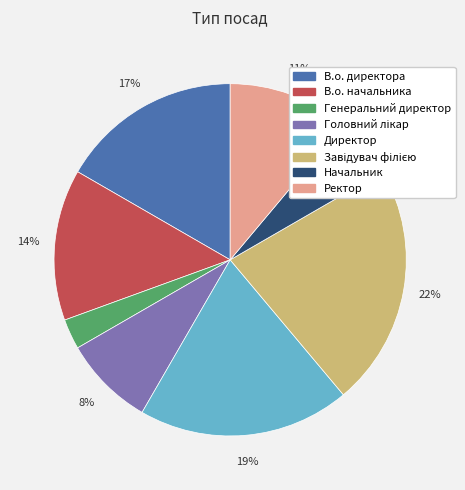

Which category has the smallest portion of the pie?

Генеральний директор